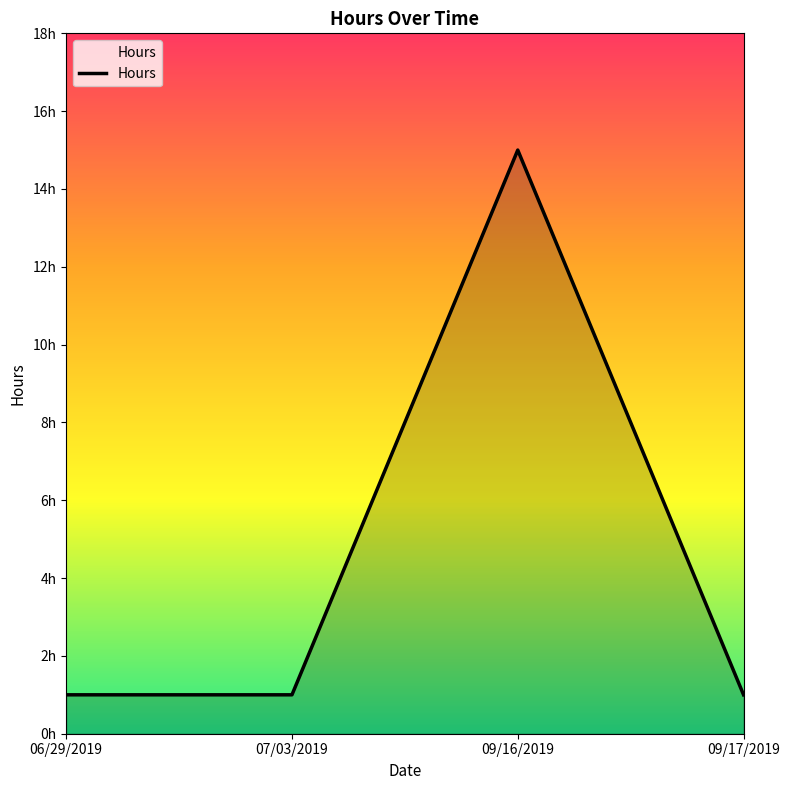

Does the chart have visible grid lines?

No